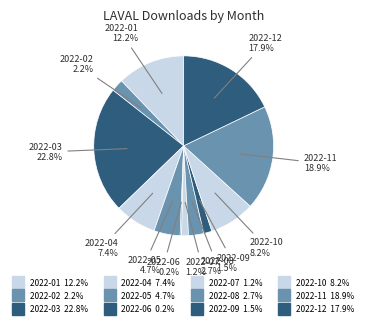

Does 2022-07 represent more than half of the total?

No